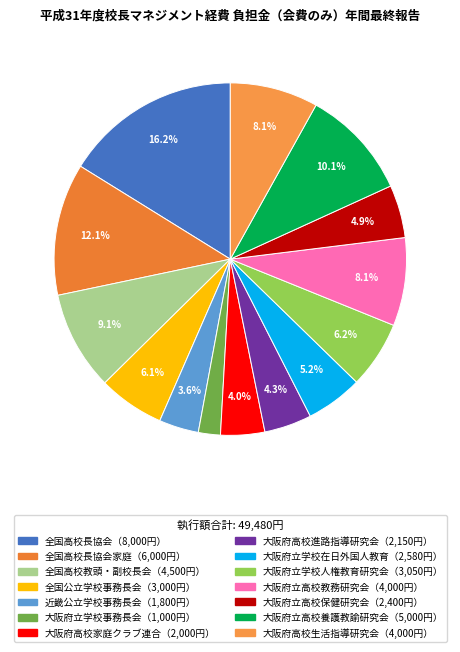

What is the smallest slice in the pie chart?

大阪府立学校事務長会